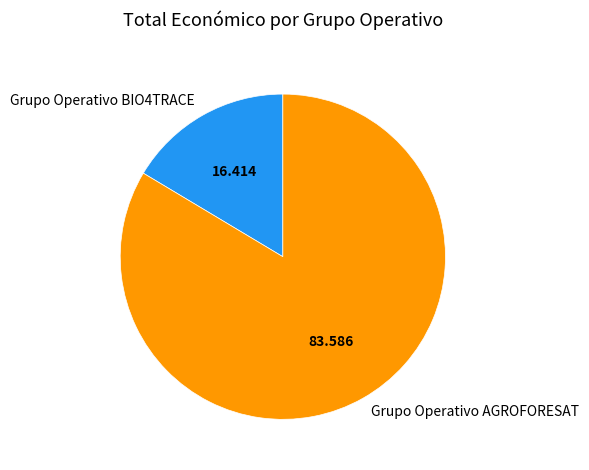

Is it true that Grupo Operativo AGROFORESAT is 84% of the pie?

True